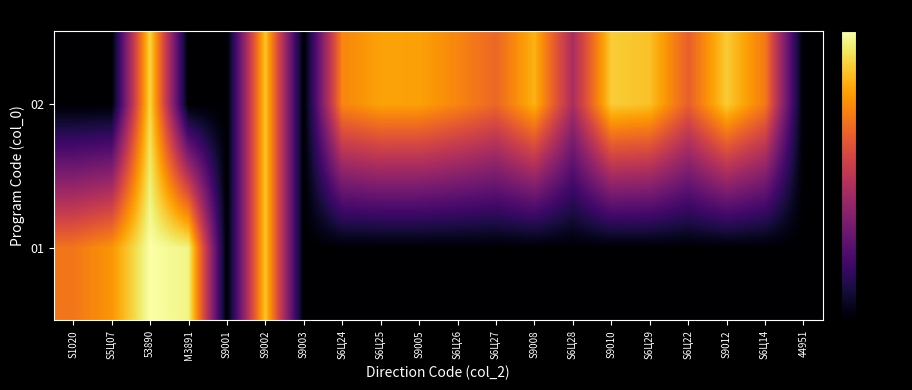

Reading left to right, extract all data points from this chart.

01: S1020=-24.2	S5Ц07=-18.6	53890=0.0	М3891=-2.7	S9001=-80.0	S9002=-10.6	S9003=-80.0	S6Ц24=-80.0	S6Ц25=-80.0	S9005=-80.0	S6Ц26=-80.0	S6Ц27=-80.0	S9008=-80.0	S6Ц28=-80.0	S9010=-80.0	S6Ц29=-80.0	S6Ц22=-80.0	S9012=-80.0	S6Ц14=-80.0	44951=-80.0
02: S1020=-80.0	S5Ц07=-80.0	53890=-8.0	М3891=-80.0	S9001=-80.0	S9002=-10.6	S9003=-80.0	S6Ц24=-21.3	S6Ц25=-16.4	S9005=-16.7	S6Ц26=-21.4	S6Ц27=-27.0	S9008=-13.9	S6Ц28=-43.8	S9010=-9.6	S6Ц29=-11.5	S6Ц22=-28.7	S9012=-9.8	S6Ц14=-23.6	44951=-80.0